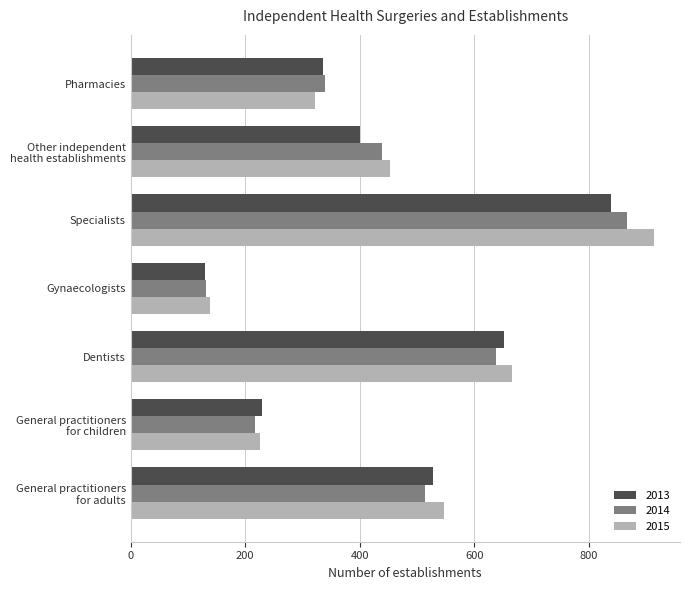

Which category has the highest value in the 2015 series?

Specialists